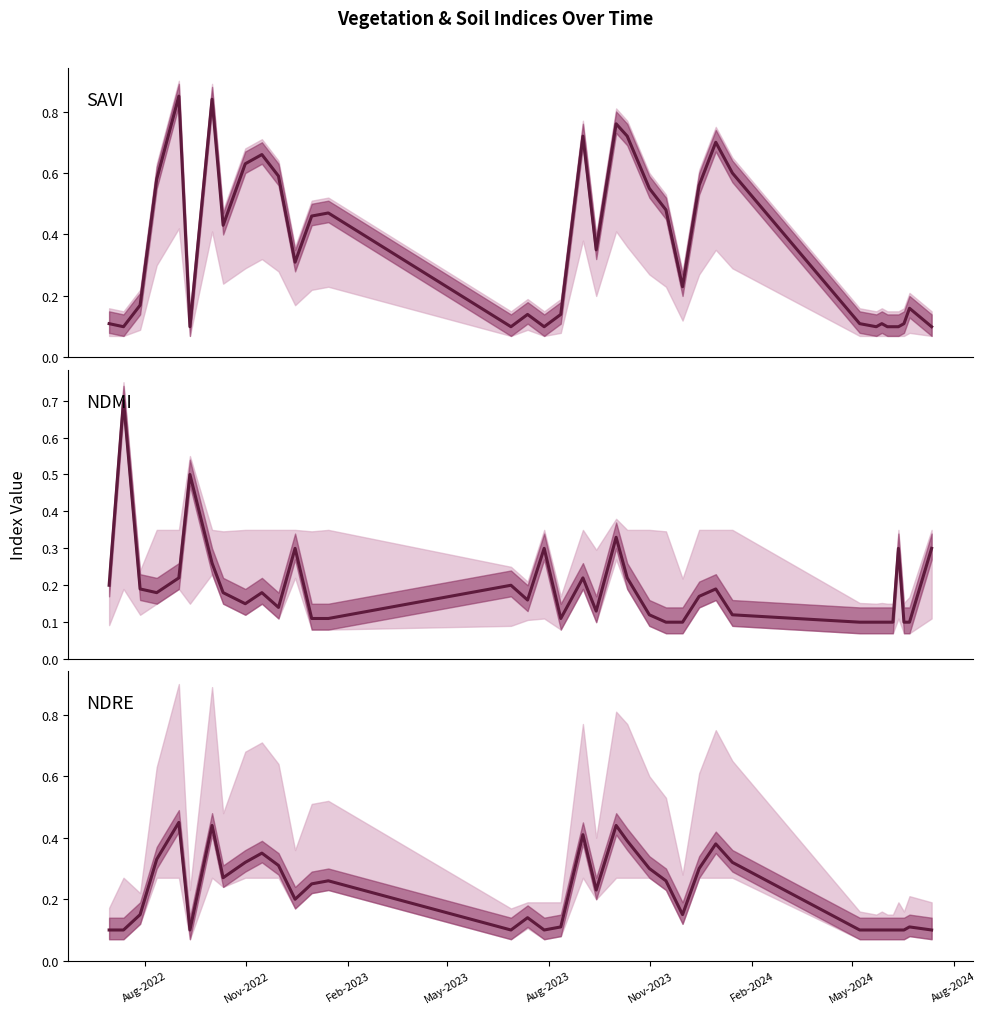

What is the average value of the NDRE series?

0.2